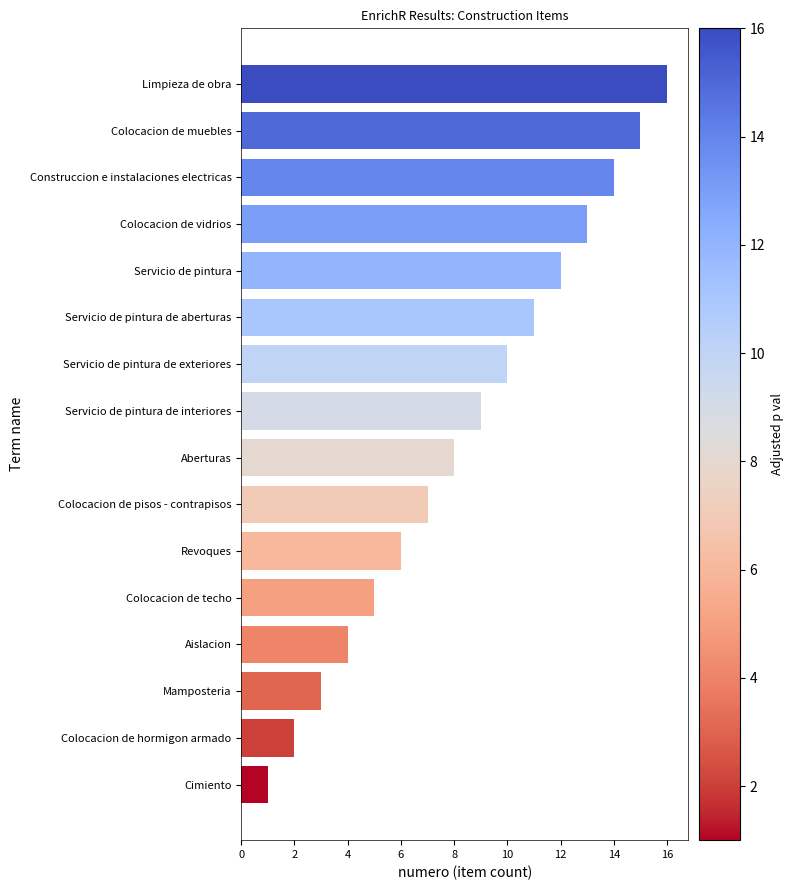

What is the difference between the second highest and minimum values?

14